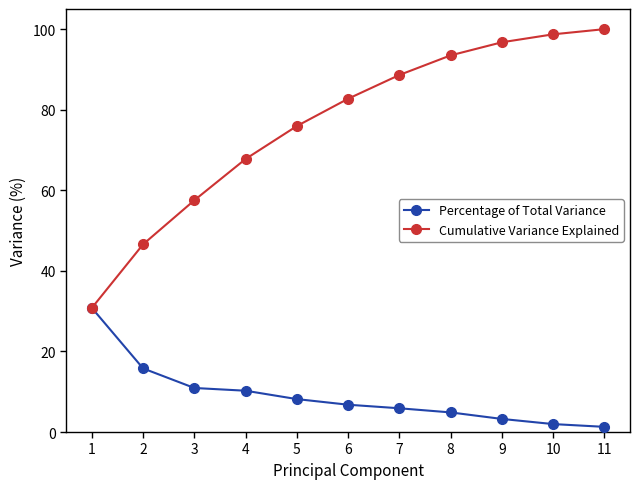

What is the difference between the maximum and minimum values in the Cumulative Variance Explained series?

69.2